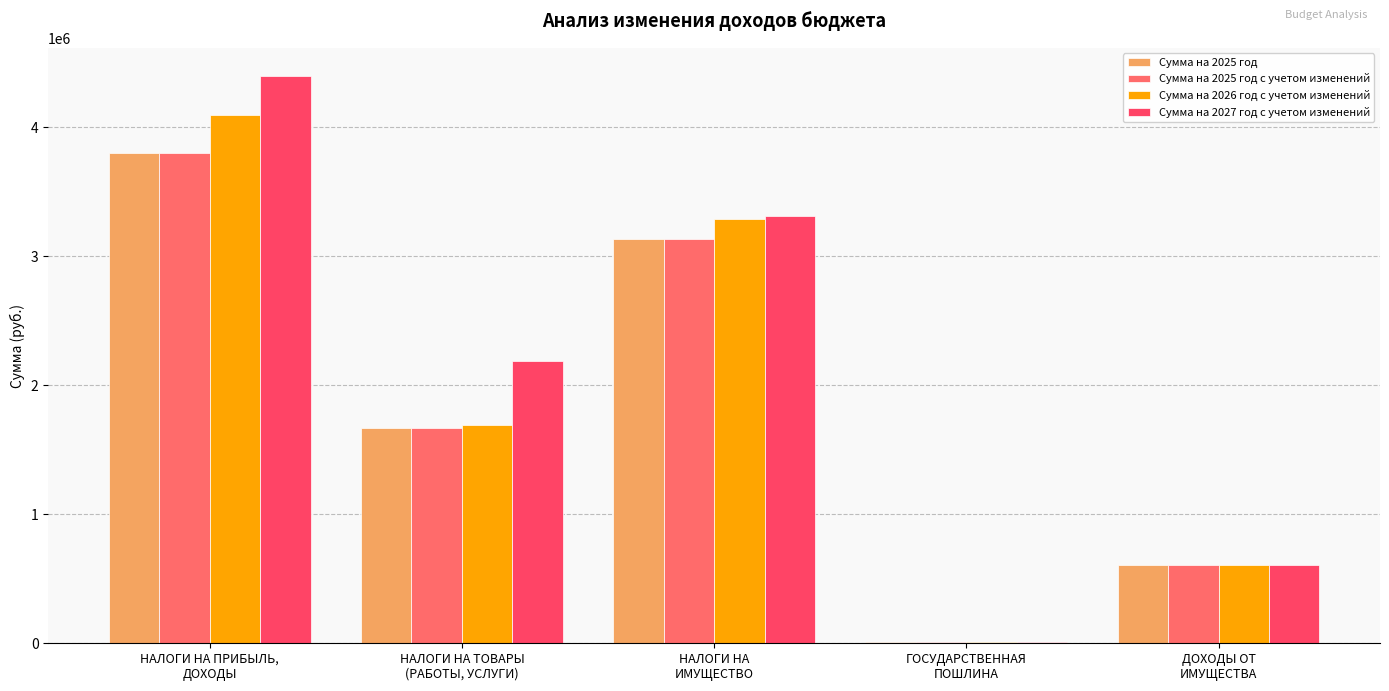

Count the number of categories in the chart.

5